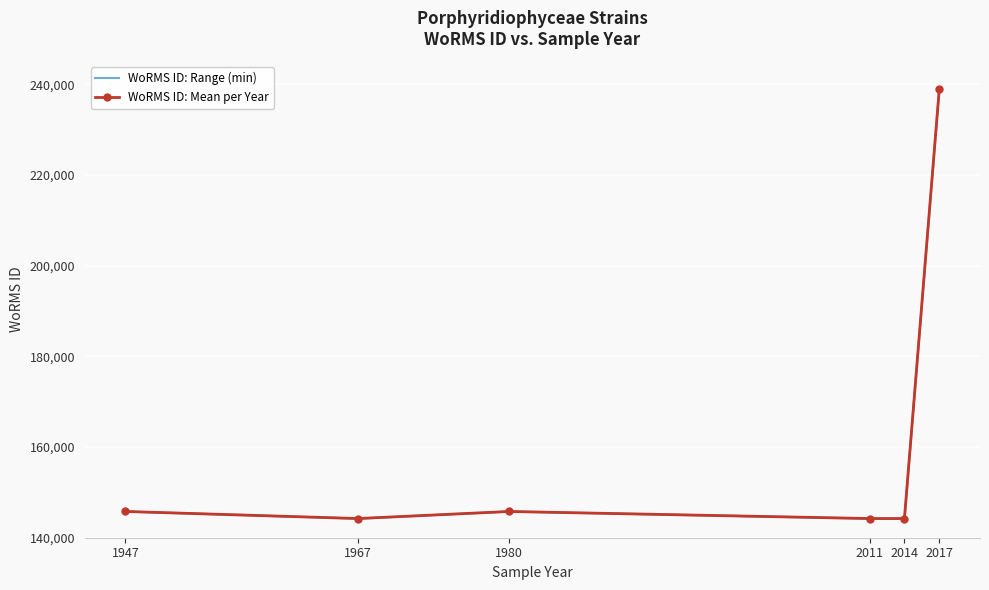

Reading right to left, transcribe all the data shown in this chart.

WoRMS ID: Range (min): 2017=238968	2014=144227	2011=144227	1980=145787	1967=144227	1947=145788
WoRMS ID: Mean per Year: 2017=238968	2014=144227	2011=144227	1980=145787	1967=144227	1947=145788